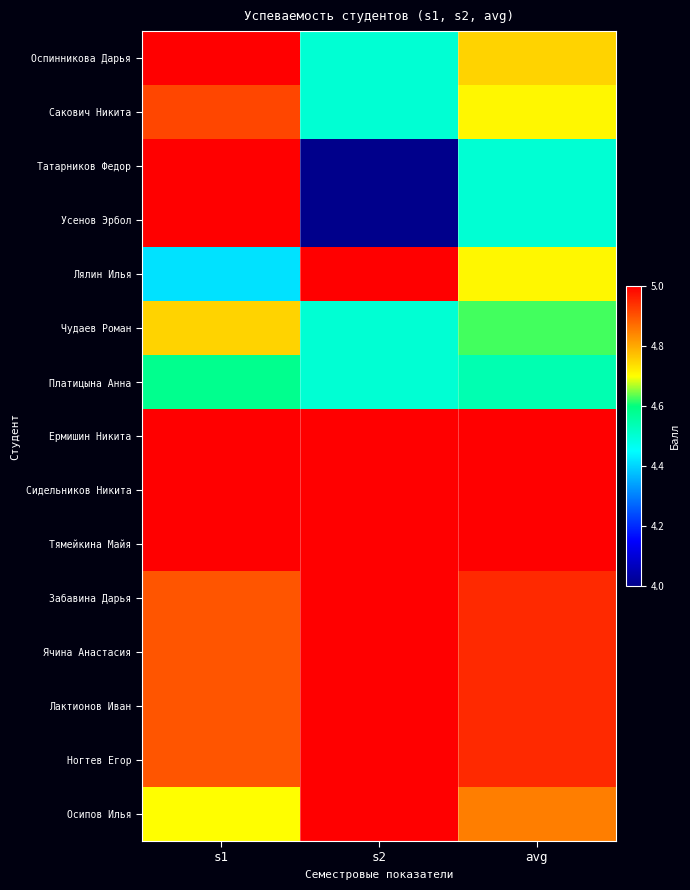

How many data points does each series have?

3